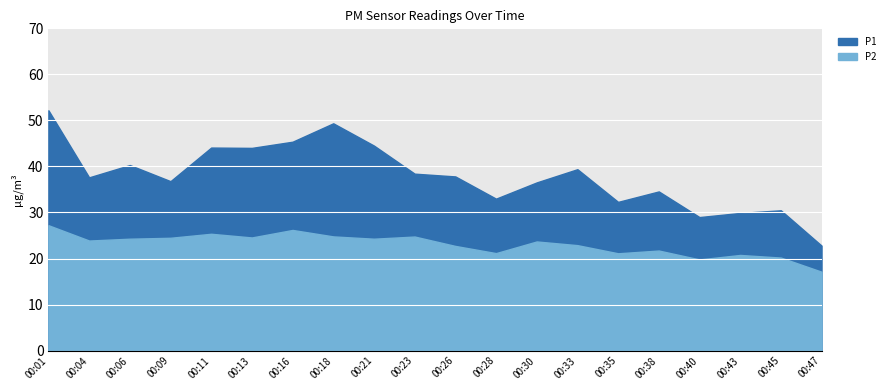

How many categories are shown in the chart?

20